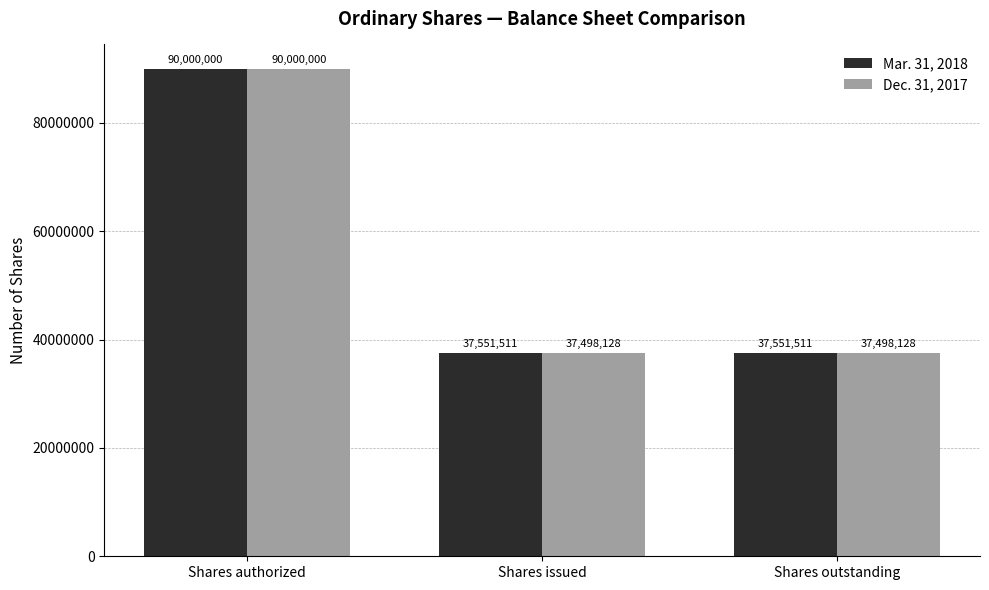

What position from the left is Shares authorized?

1